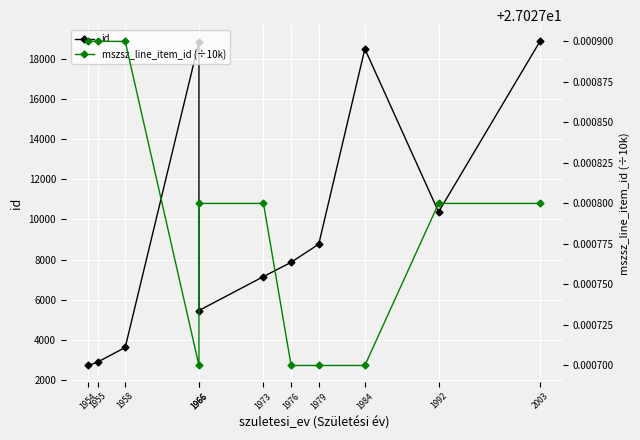

Which series has the largest range (max minus min)?

id